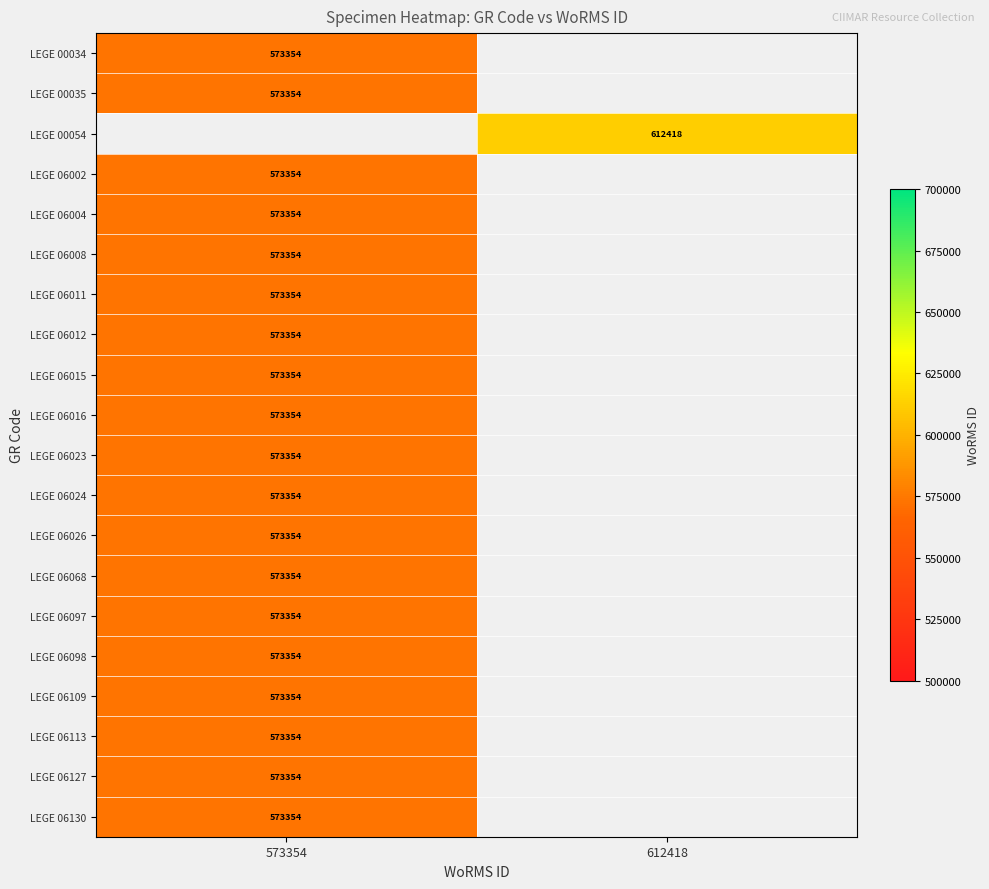

Is it true that LEGE 00034 equals 852192 at 573354?

False